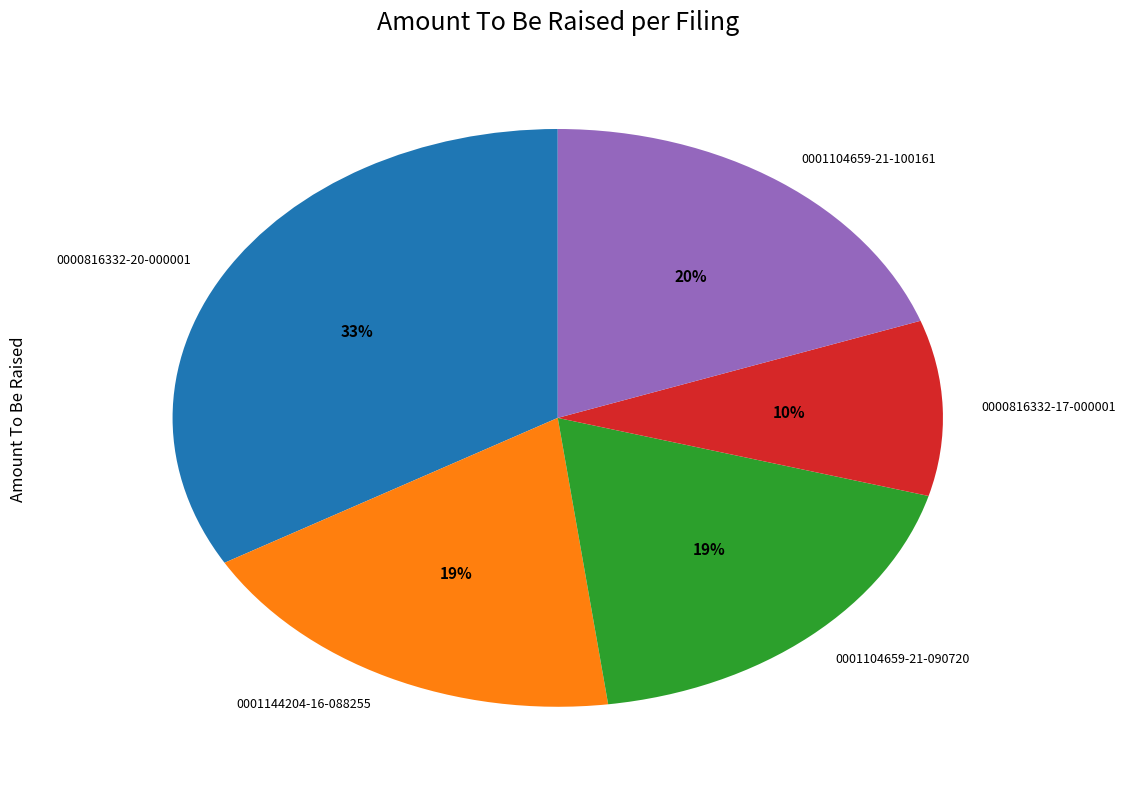

Which has a higher value, 0000816332-17-000001 or 0001104659-21-090720?

0001104659-21-090720